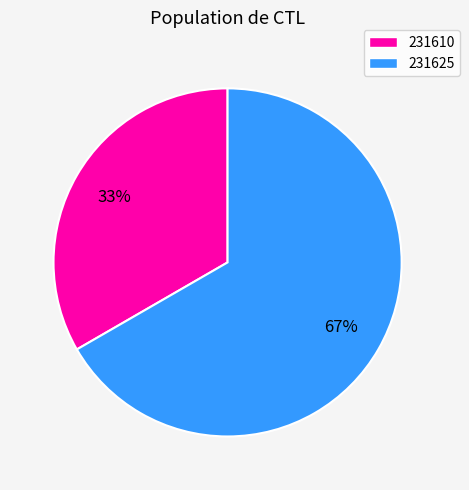

To the nearest percent, what is the combined percentage of 231625 and 231610?

100%